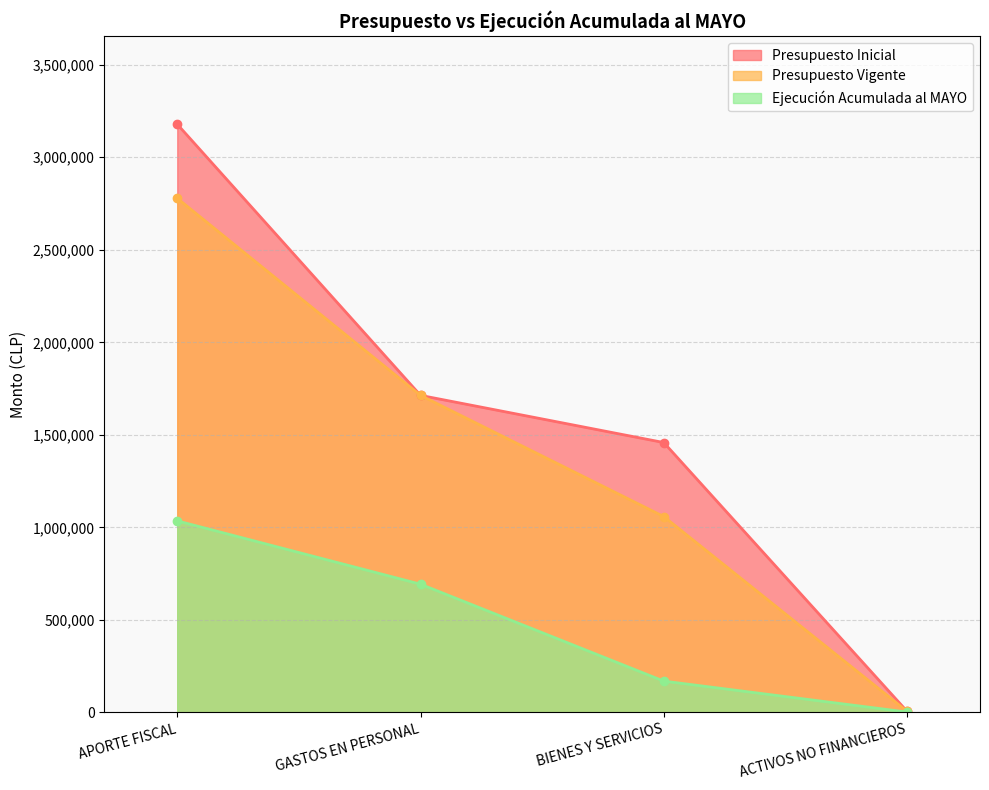

Rank the series at ACTIVOS NO FINANCIEROS from highest to lowest value.

Presupuesto Inicial, Presupuesto Vigente, Ejecución Acumulada al MAYO